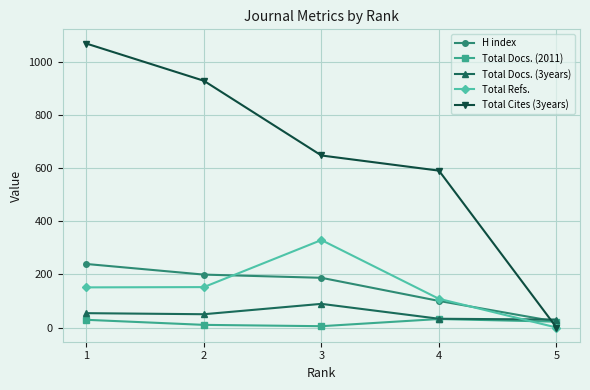

Rank the series by their maximum value, from highest to lowest.

Total Cites (3years), Total Refs., H index, Total Docs. (3years), Total Docs. (2011)